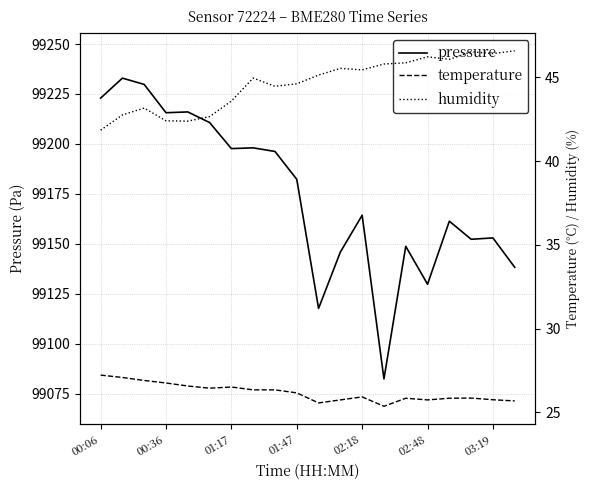

Rank the series at 14 from highest to lowest value.

pressure, humidity, temperature